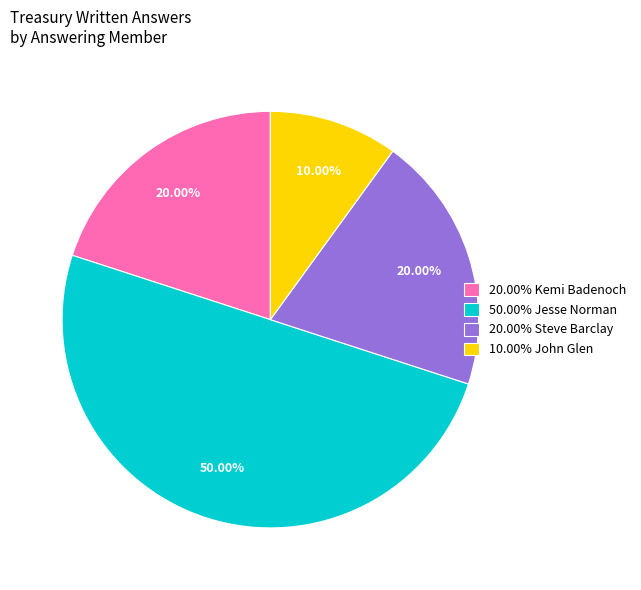

Is 20.00% Kemi Badenoch the majority of the pie?

No